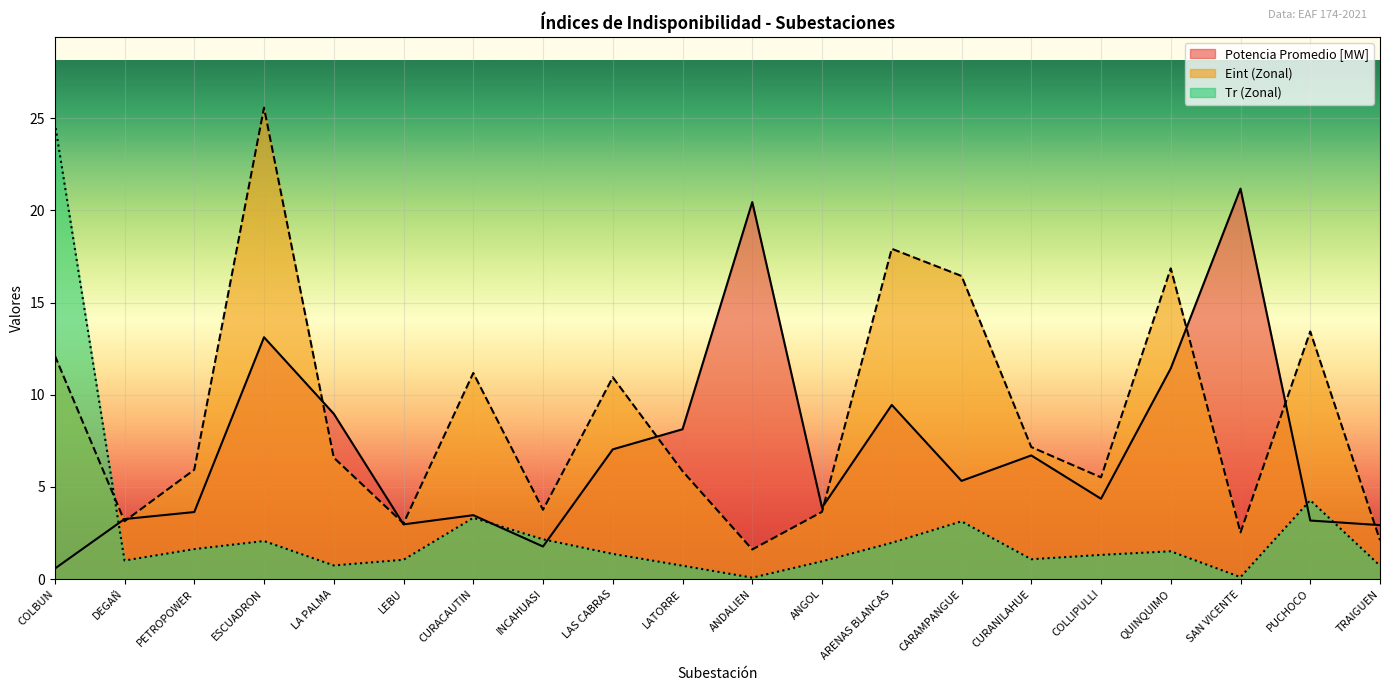

What is the sum of the Eint (Zonal) values at ARENAS BLANCAS and COLLIPULLI?

23.4